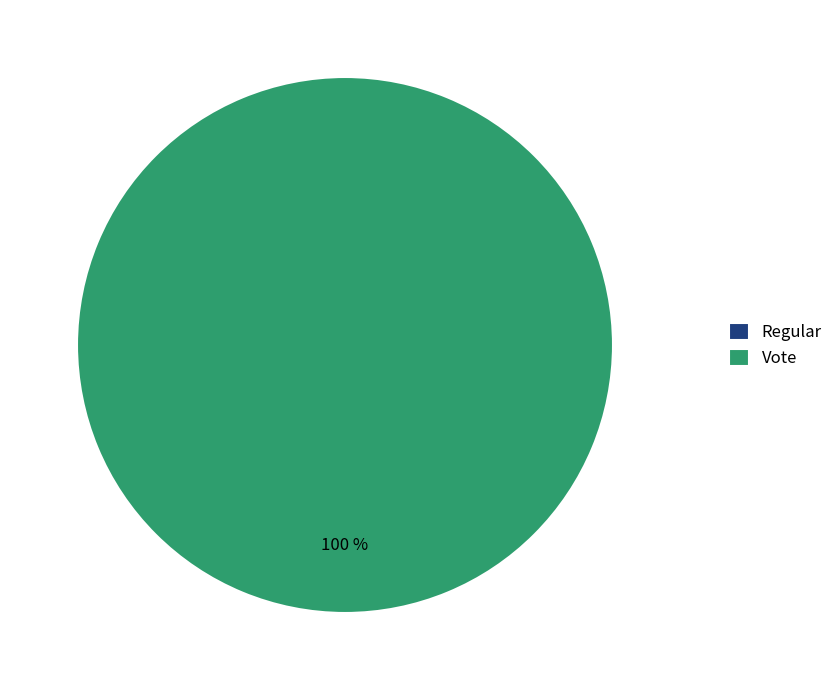

Is it true that Regular is 14% of the pie?

False